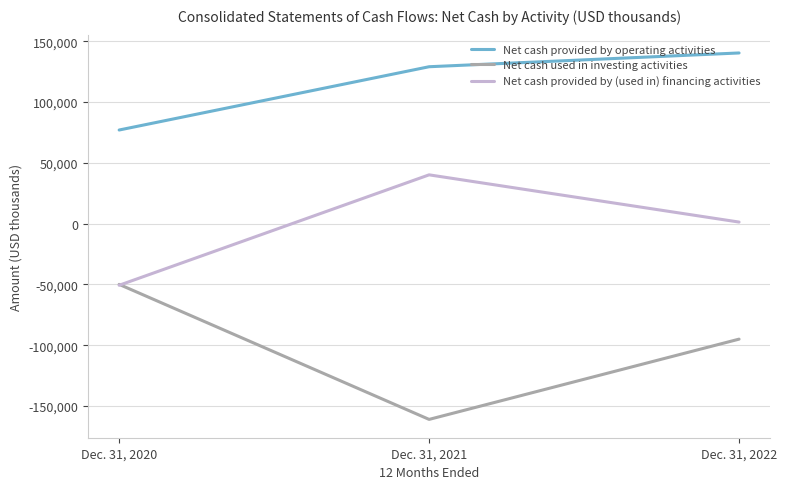

Which series has the widest spread of values?

Net cash used in investing activities